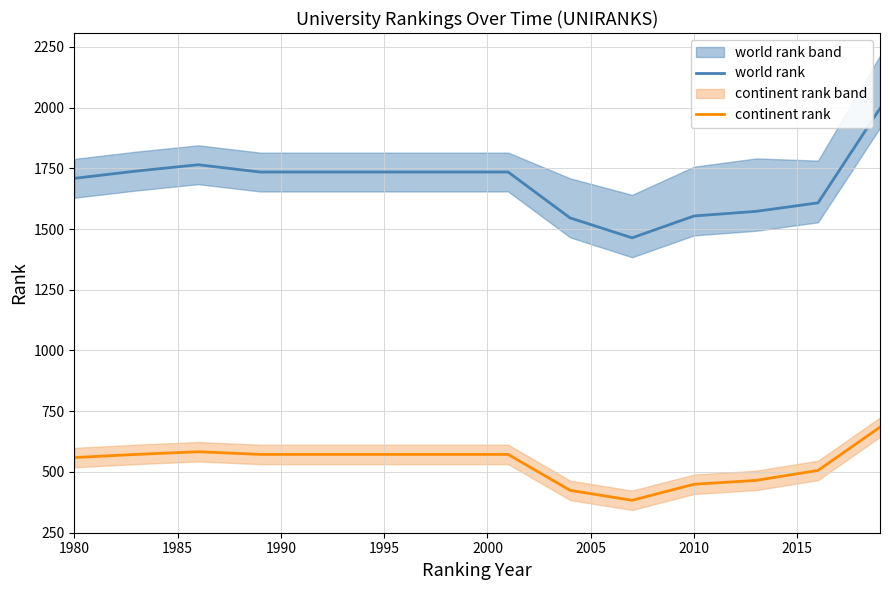

True or false: continent rank and world rank cross at least once.

False